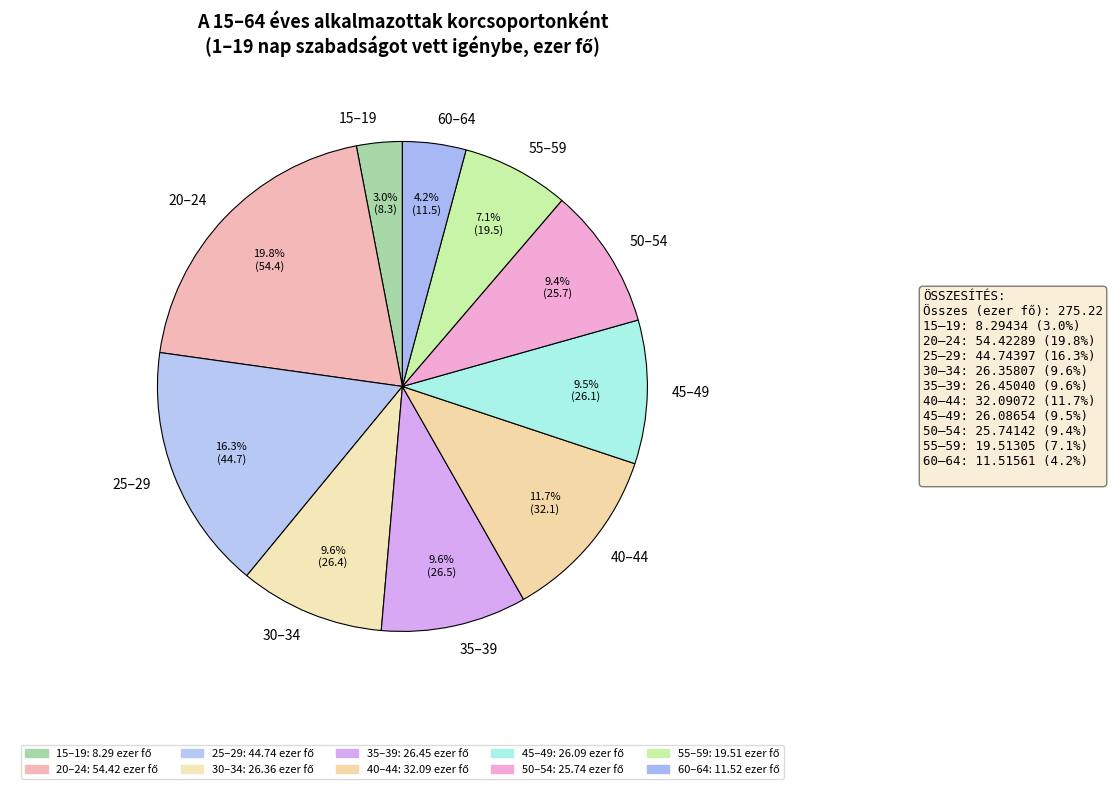

The 20–24 slice represents 13% of the pie. True or false?

False